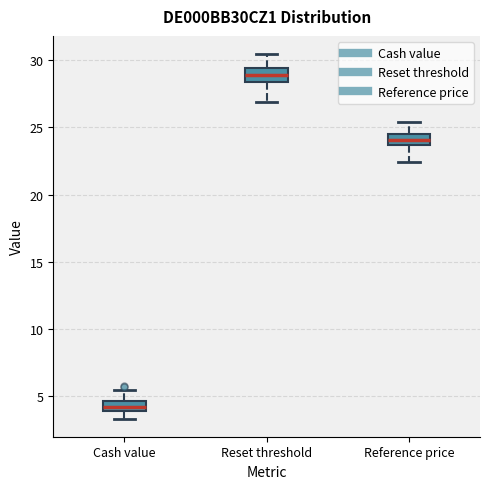

Where is the lower edge of the box for Cash value on the y-axis? The values are not printed on the chart, so give them approximately, as read against the axis.

4.0